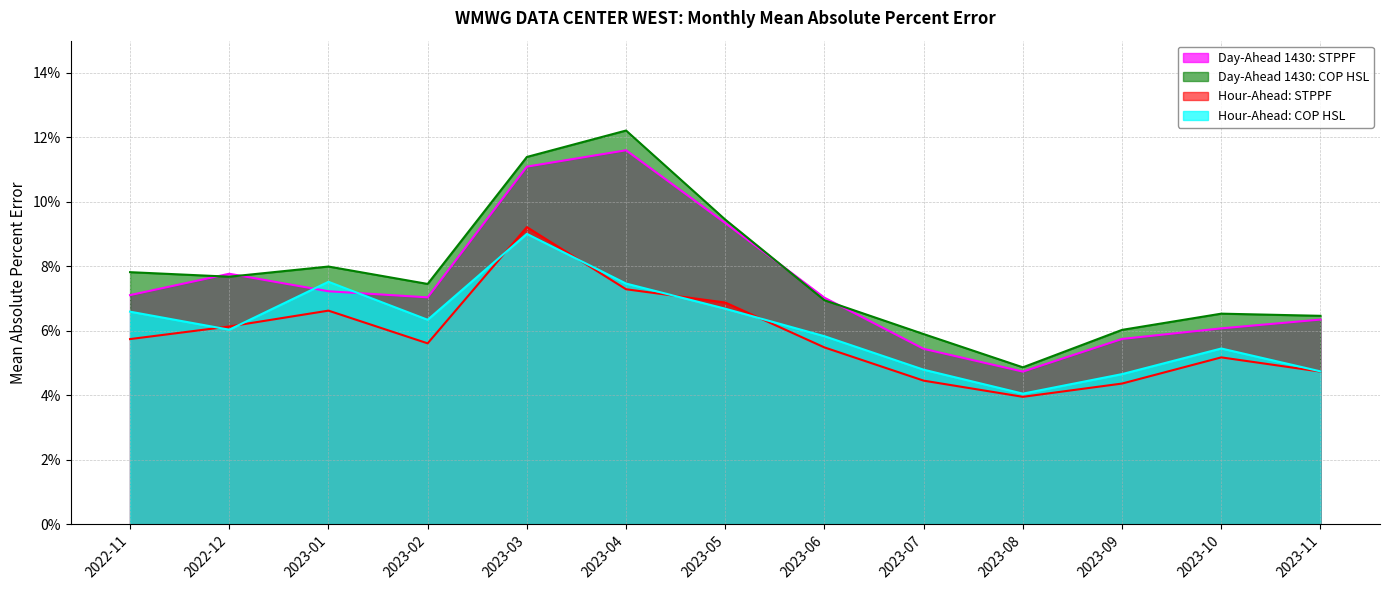

Is the value of Hour-Ahead: COP HSL at 2023-10 greater than the value of Day-Ahead 1430: COP HSL at 2023-08?

Yes